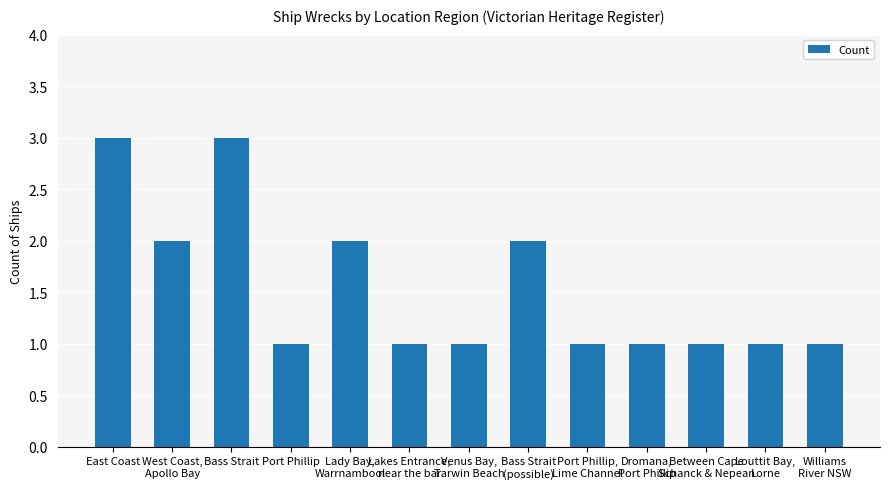

The chart shows a value of 3 at Bass Strait. True or false?

True